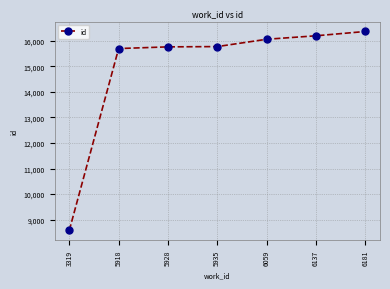

What is the value of the 4th point from the left?

15768